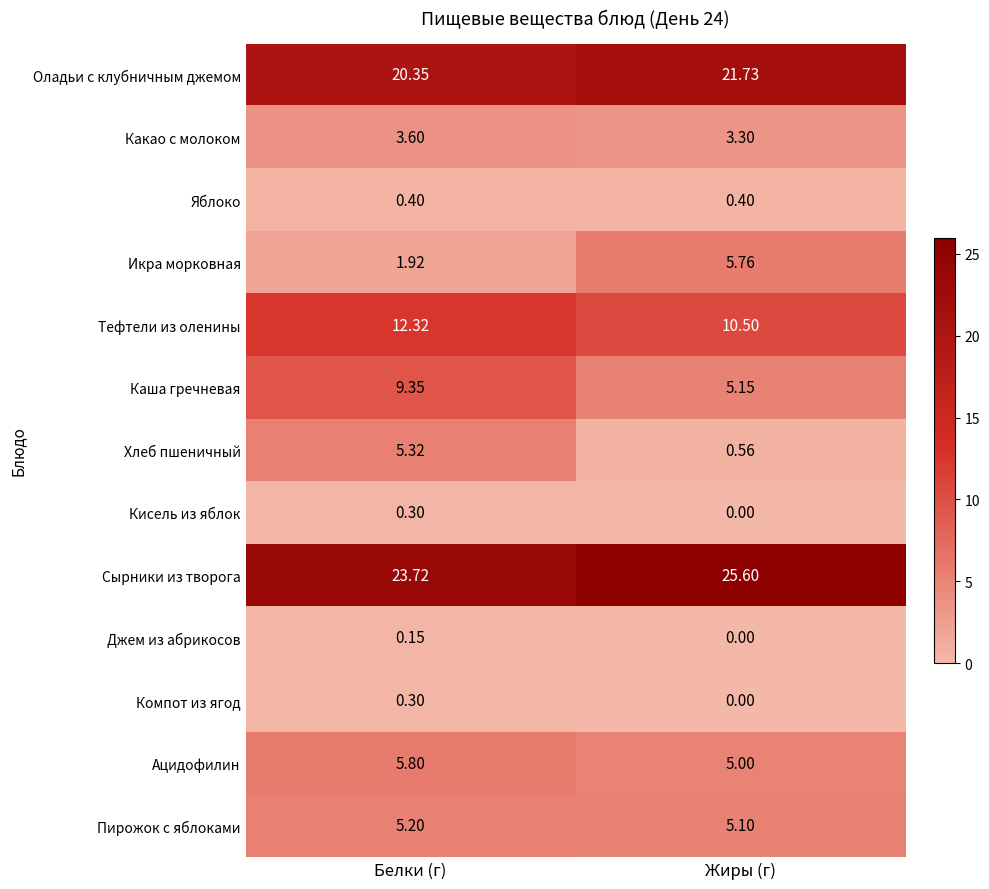

Is the value of Пирожок с яблоками at Жиры (г) greater than the value of Кисель из яблок at Белки (г)?

Yes